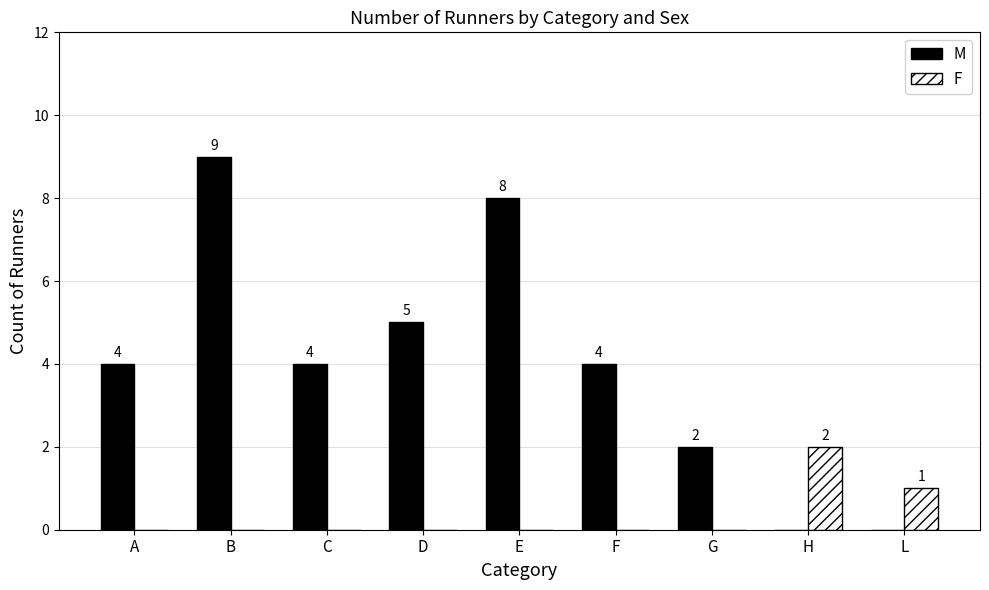

What is the sum of all F values?

3